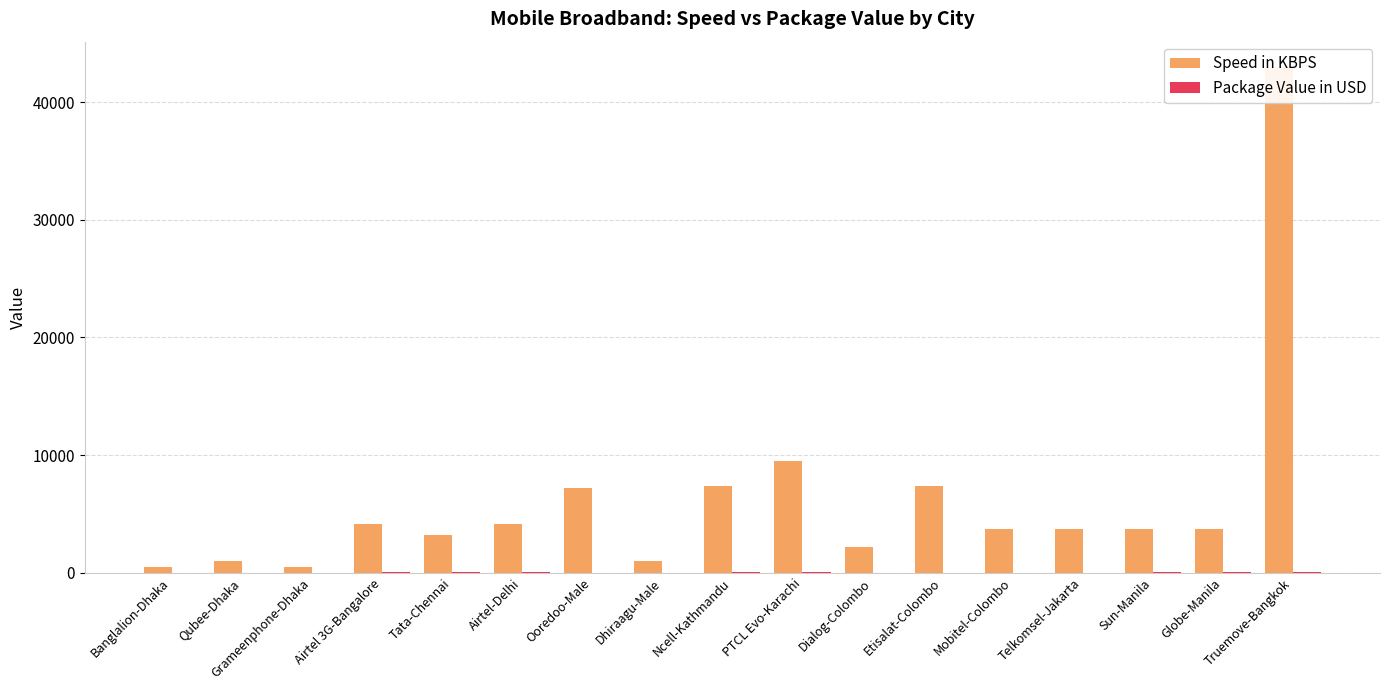

At how many categories does at least one series exceed 2108?

13